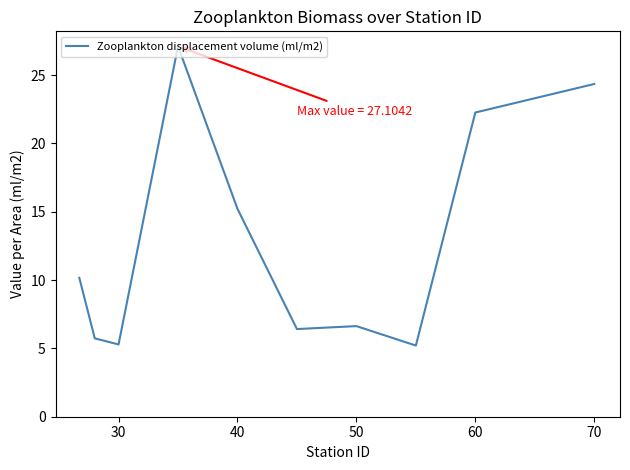

What is the difference between the maximum and minimum values?

21.9